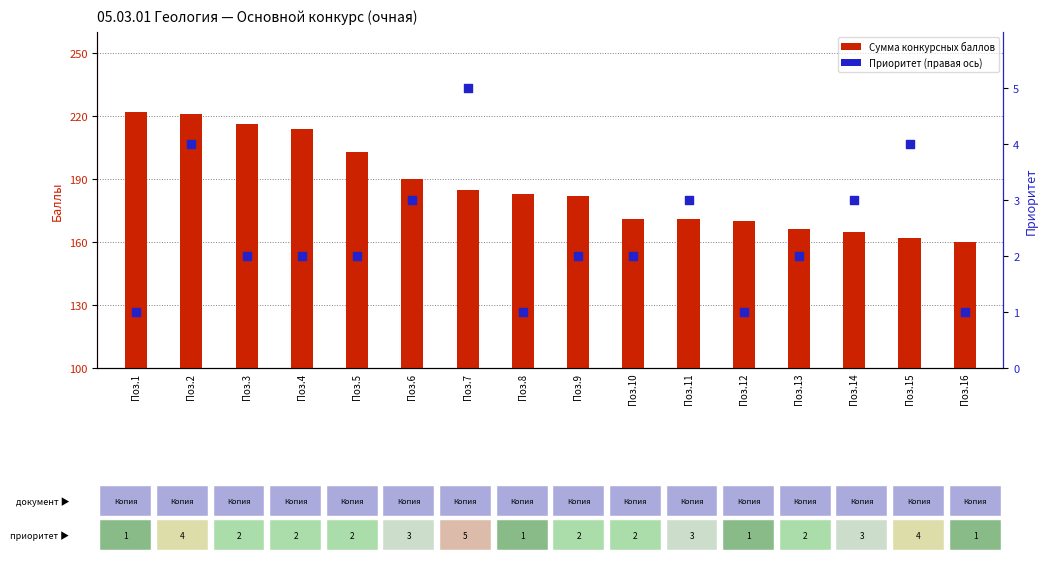

What are all the series names shown in the legend?

Сумма конкурсных баллов, Приоритет